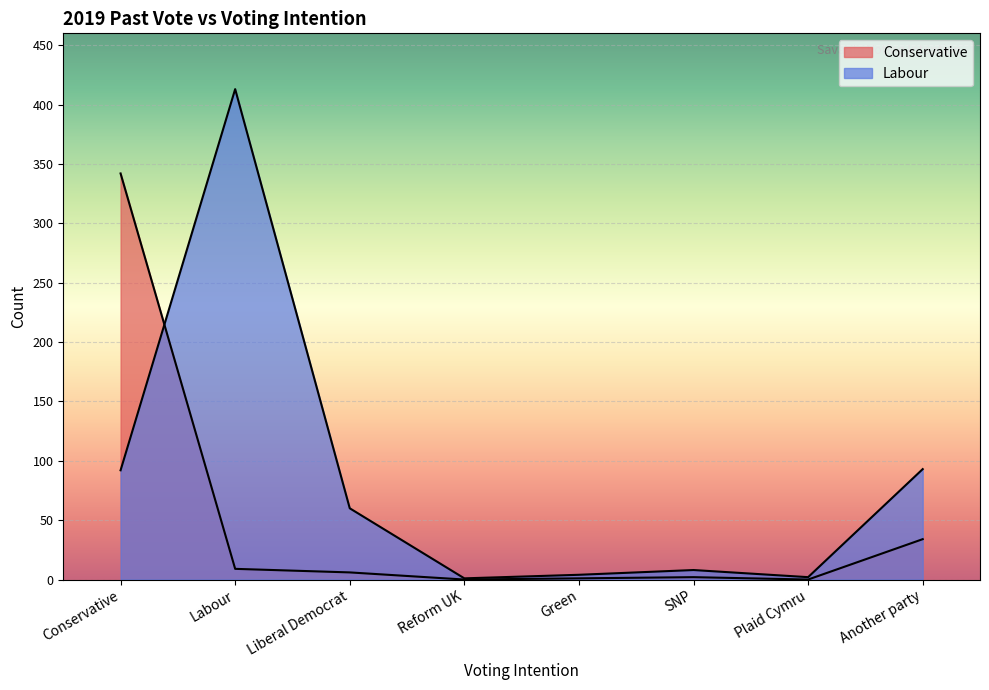

How many interior local valleys does the Conservative series have?

2